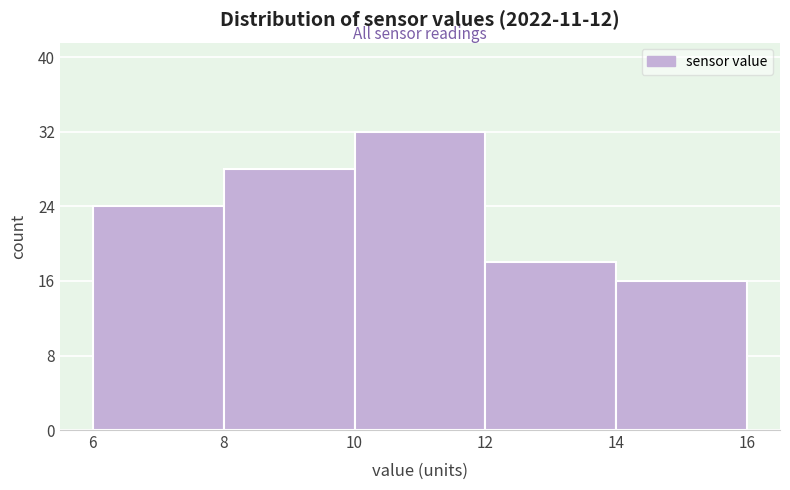

How tall is the bar that spans 6 to 8 on the x-axis? The values are not printed on the chart, so give them approximately, as read against the axis.

24